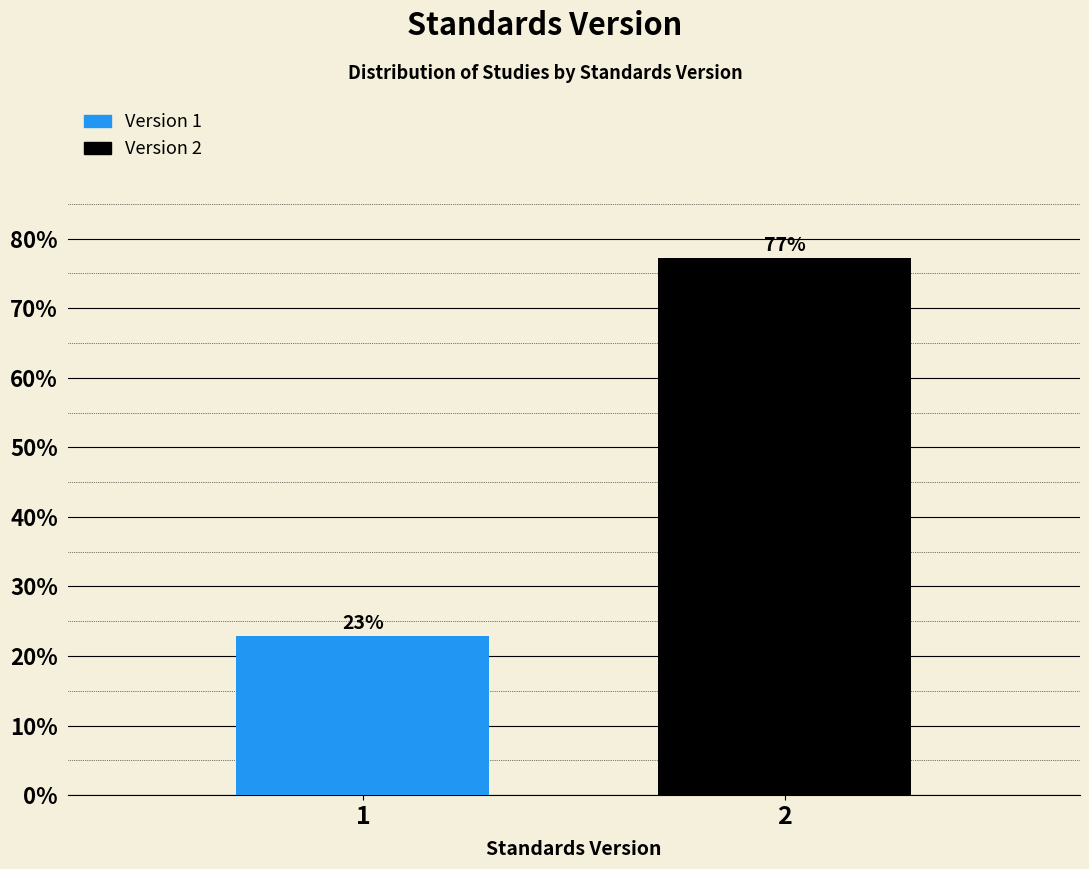

What is the approximate value at 2?

77.2